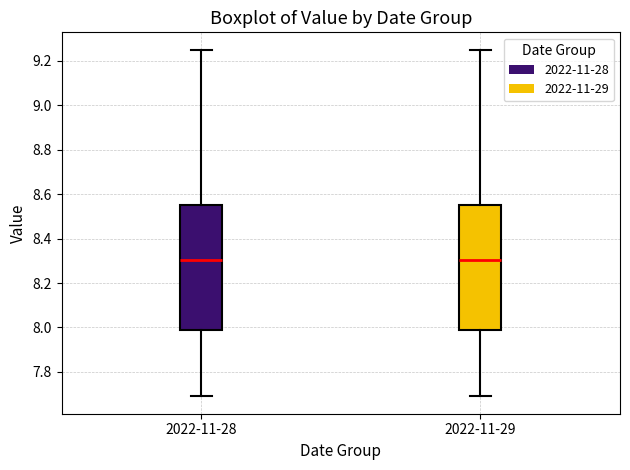

Where does the upper whisker of the box for 2022-11-29 end on the y-axis? The values are not printed on the chart, so give them approximately, as read against the axis.

9.26